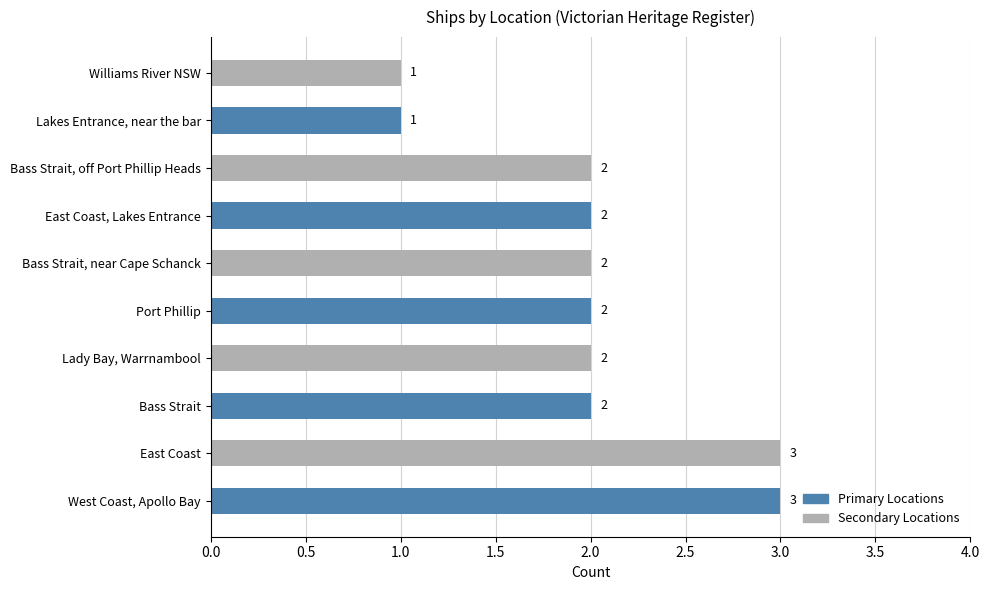

What is the average value?

2